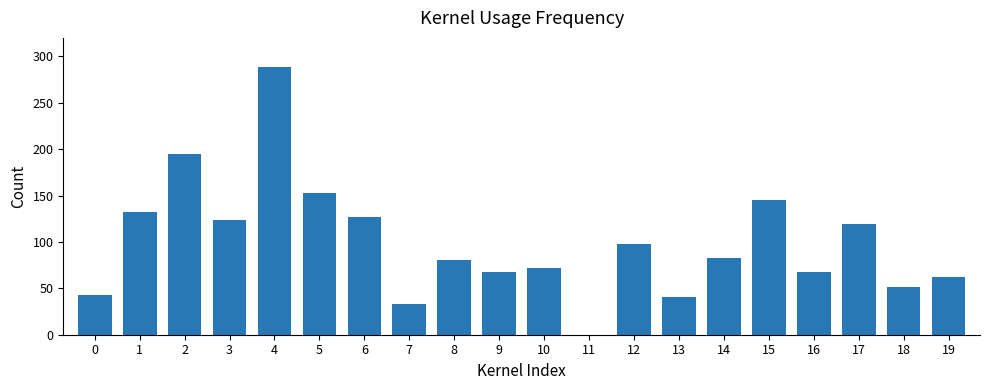

What is the maximum value shown in the chart?

289.0